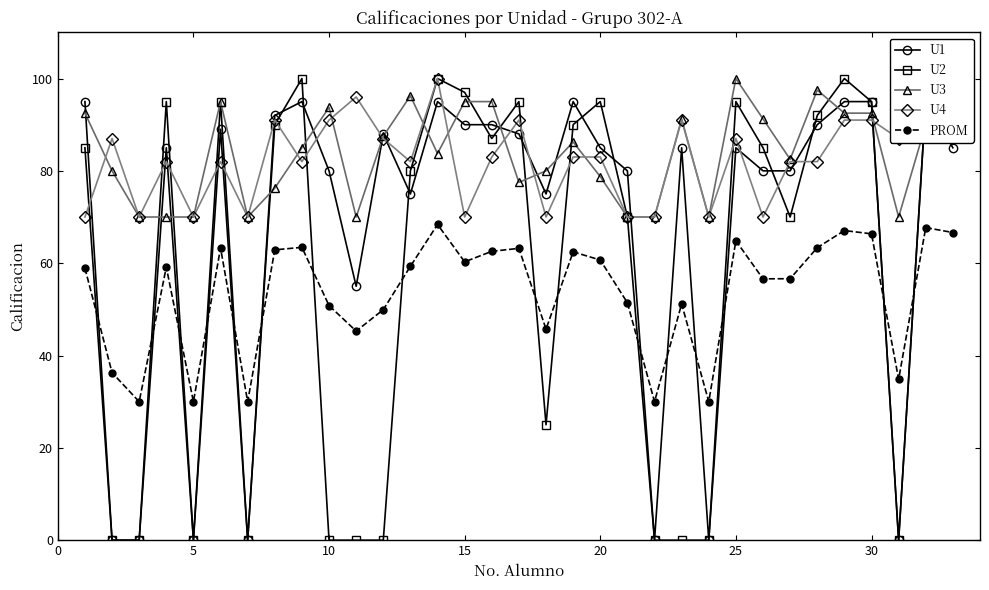

True or false: U3 has more than 2 points higher than both neighbors.

True